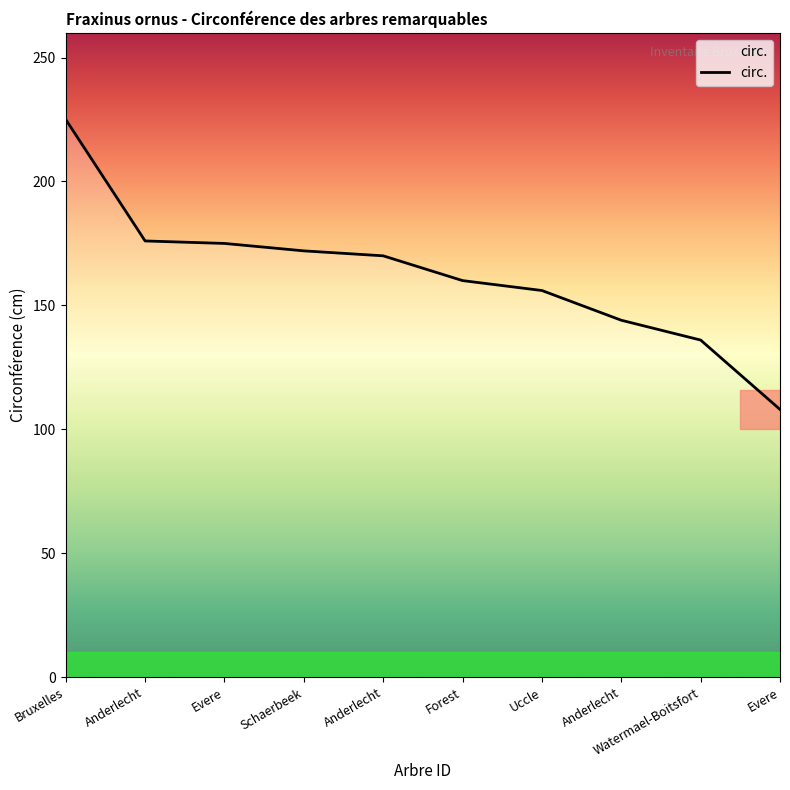

Does the chart display data point markers on the line(s)?

No